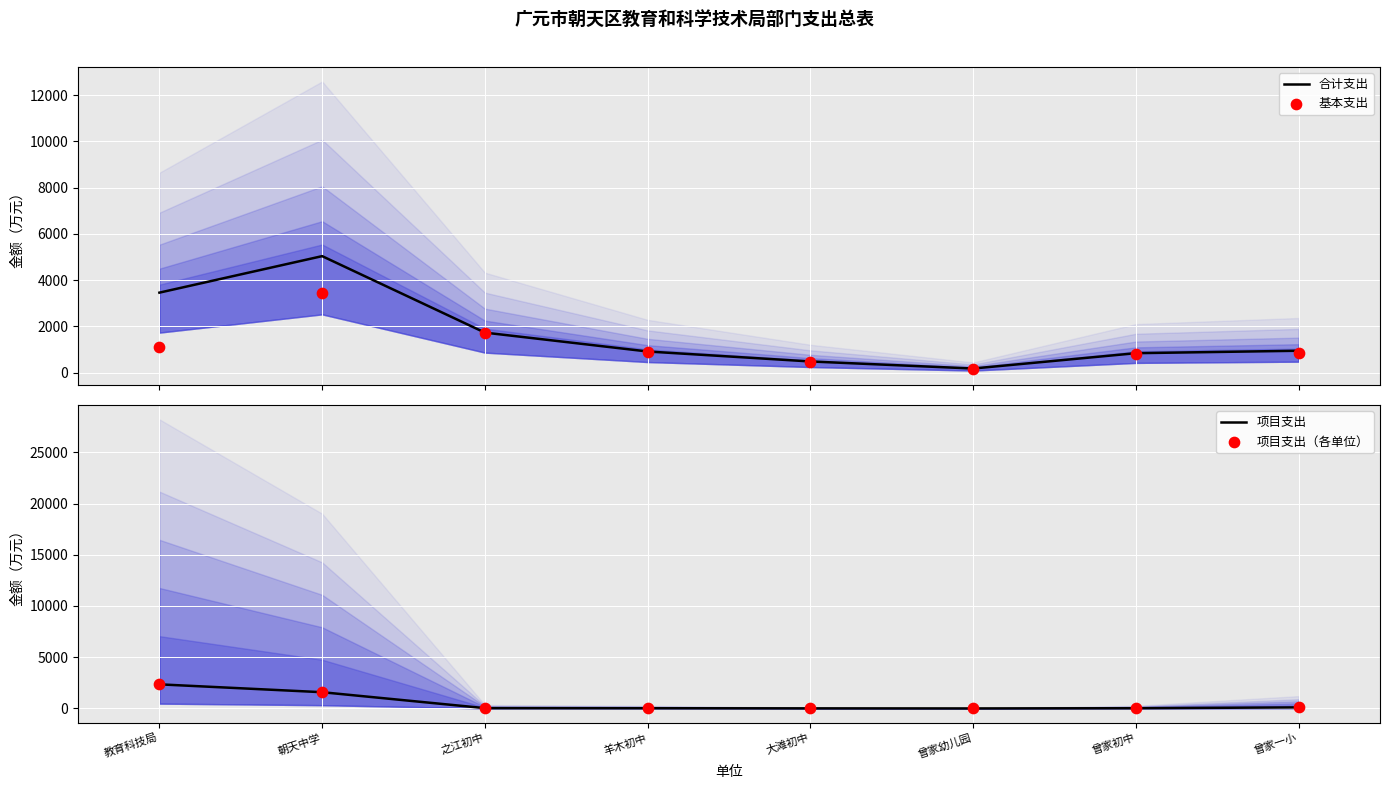

At how many categories does at least one series exceed 4355?

1